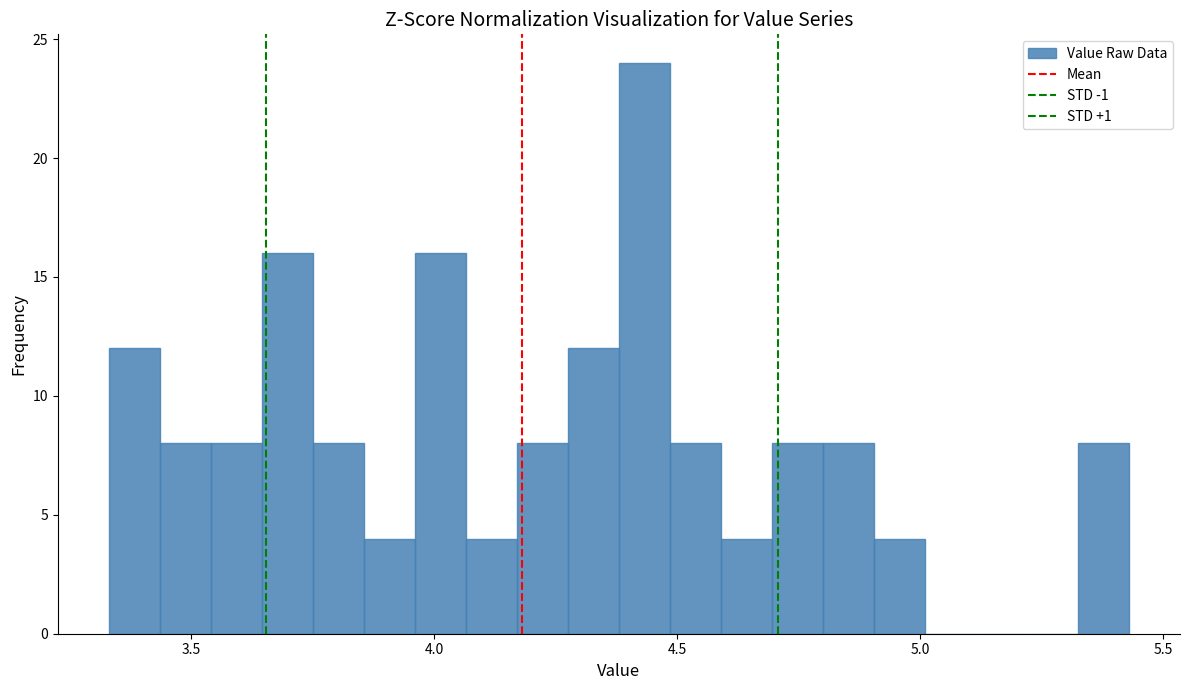

Read against the x-axis, roughly where is the centre of the tallest bar?

4.45